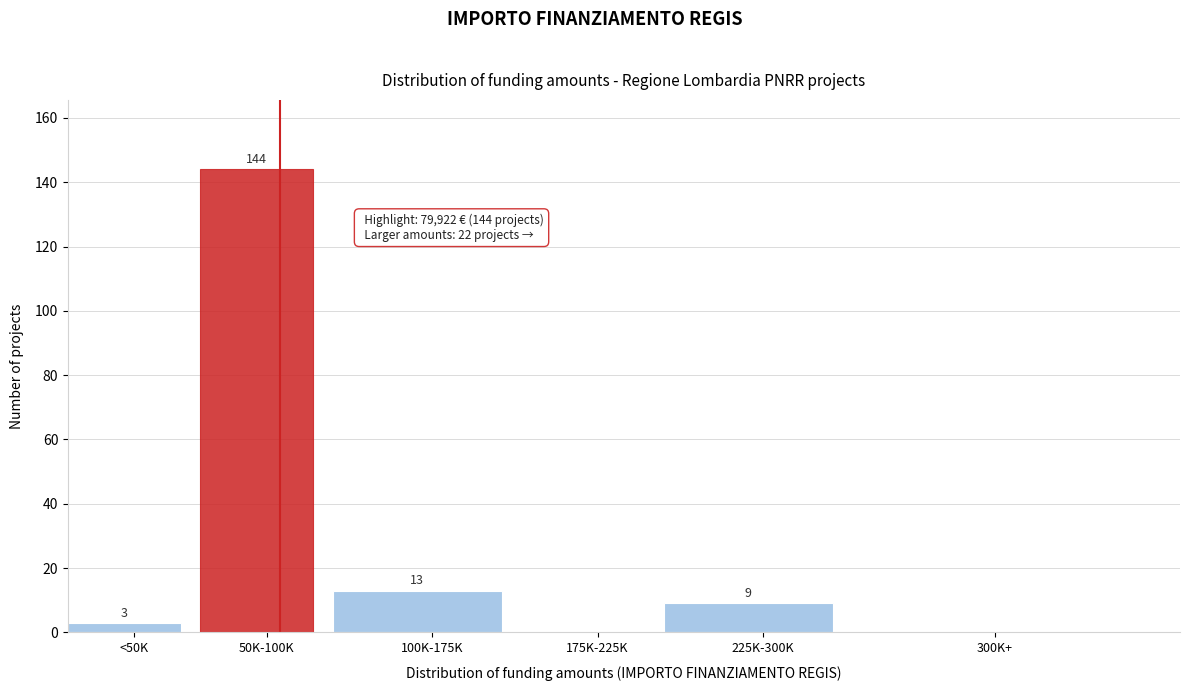

Reading left to right, what are all the values shown in this chart?

<50K=3	50K-100K=144	100K-175K=13	175K-225K=0	225K-300K=9	300K+=0